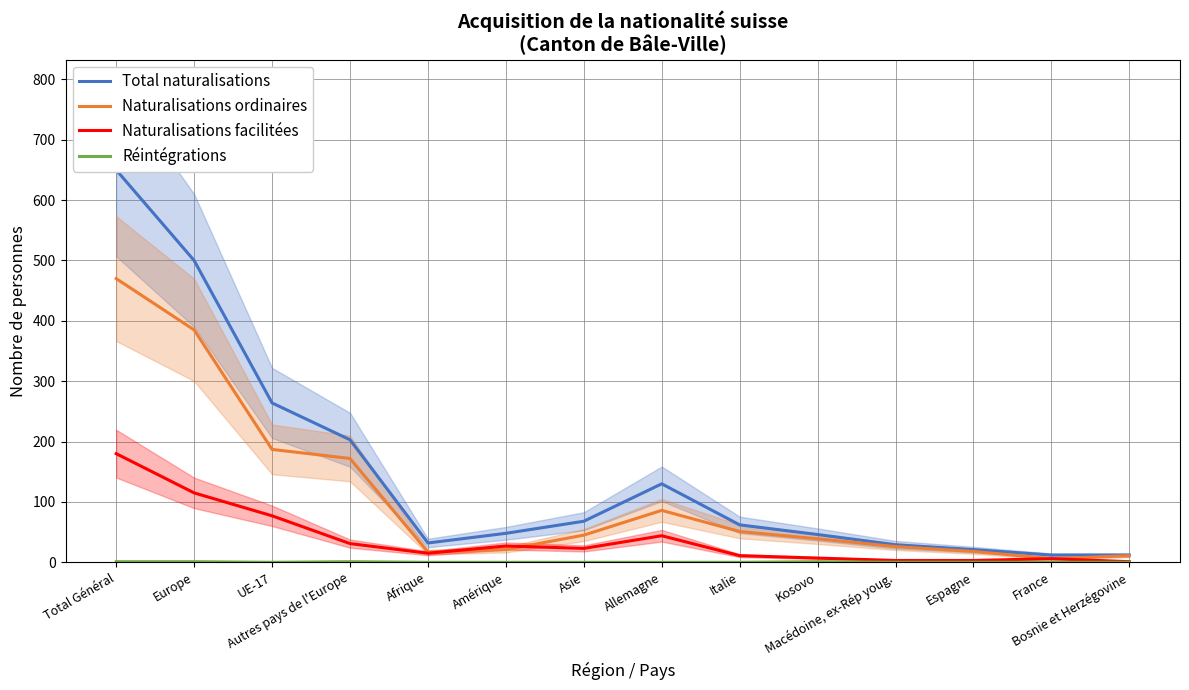

What is the label of the 8th point from the left?

Allemagne